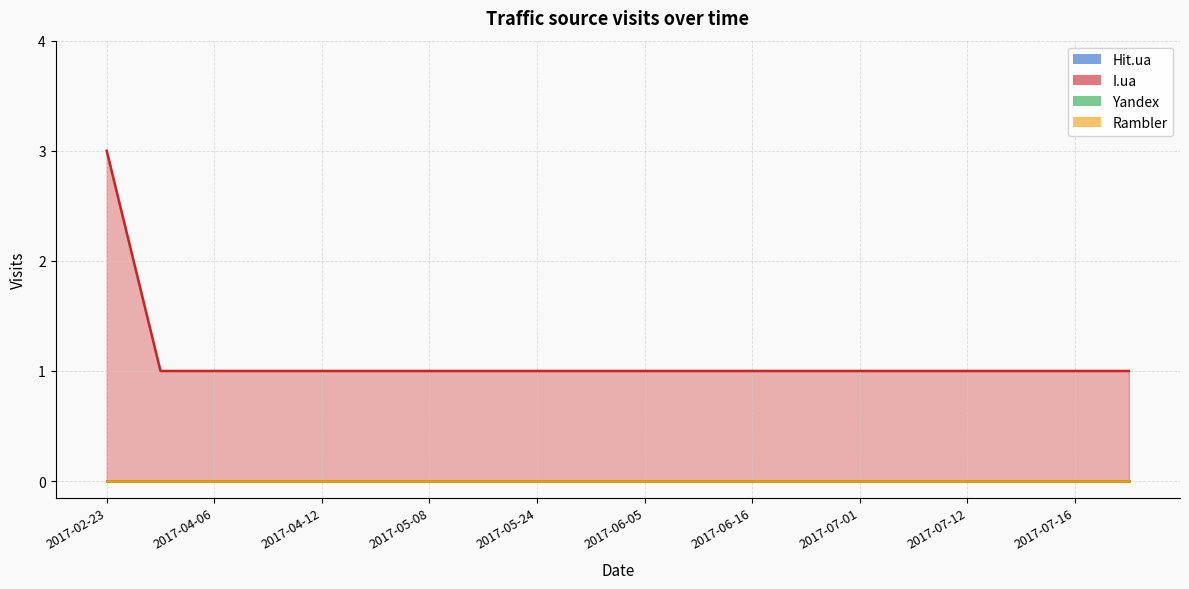

Reading right to left, extract all data points from this chart.

Hit.ua: 0	0	0	0	0	0	0	0	0	0	0	0	0	0	0	0	0	0	0	0
I.ua: 1	1	1	1	1	1	1	1	1	1	1	1	1	1	1	1	1	1	1	3
Yandex: 0	0	0	0	0	0	0	0	0	0	0	0	0	0	0	0	0	0	0	0
Rambler: 0	0	0	0	0	0	0	0	0	0	0	0	0	0	0	0	0	0	0	0